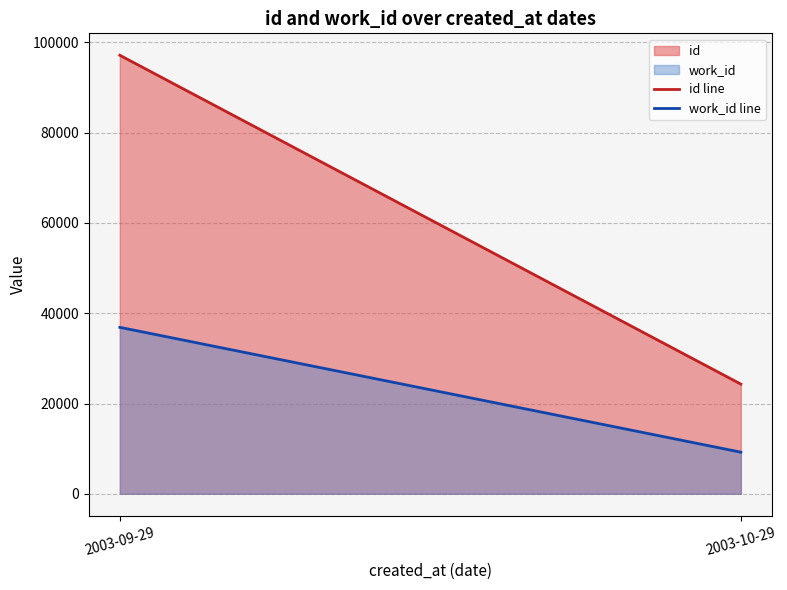

Reading left to right, extract all data points from this chart.

id line: 2003-09-29=97158	2003-10-29=24301
work_id line: 2003-09-29=36880	2003-10-29=9220